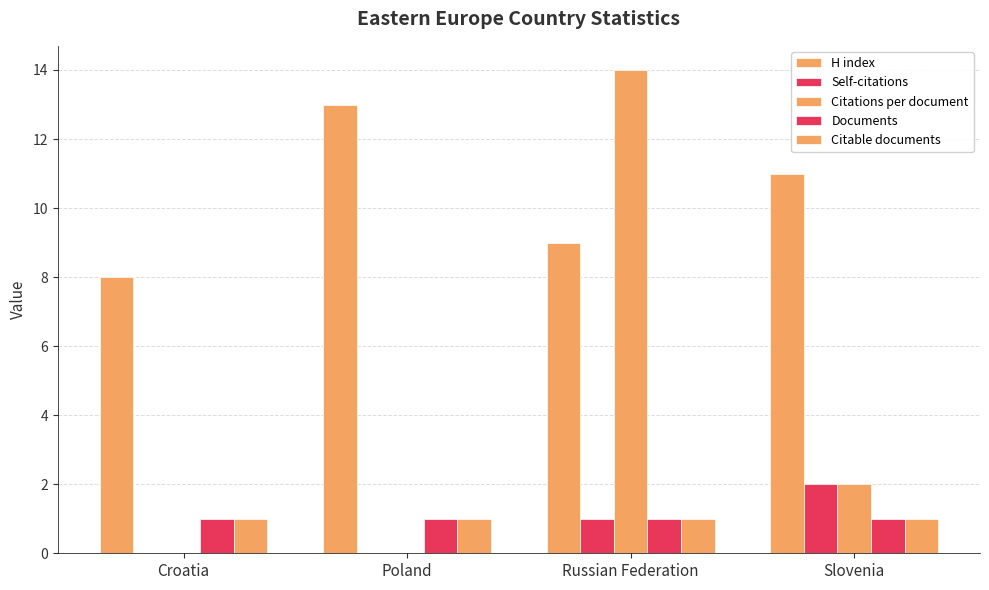

What is the label of the 3rd bar from the left?

Russian Federation